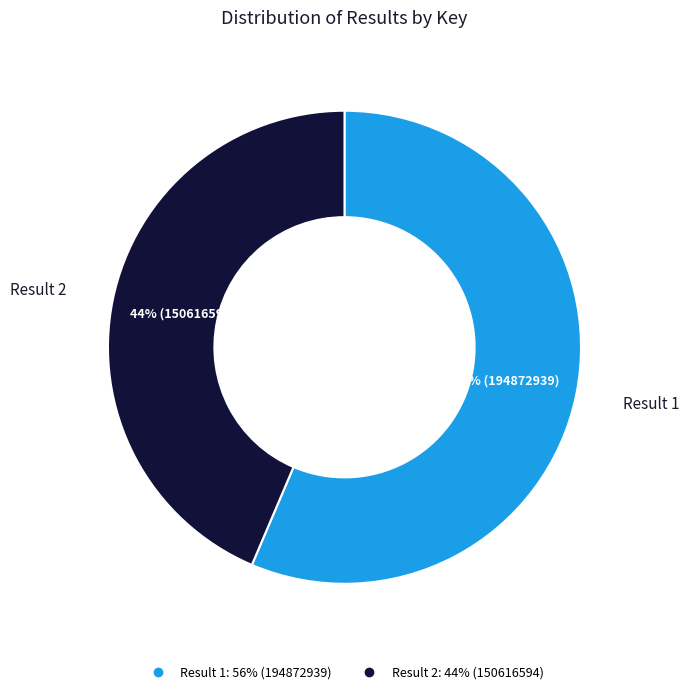

Does any single category account for the majority?

Yes